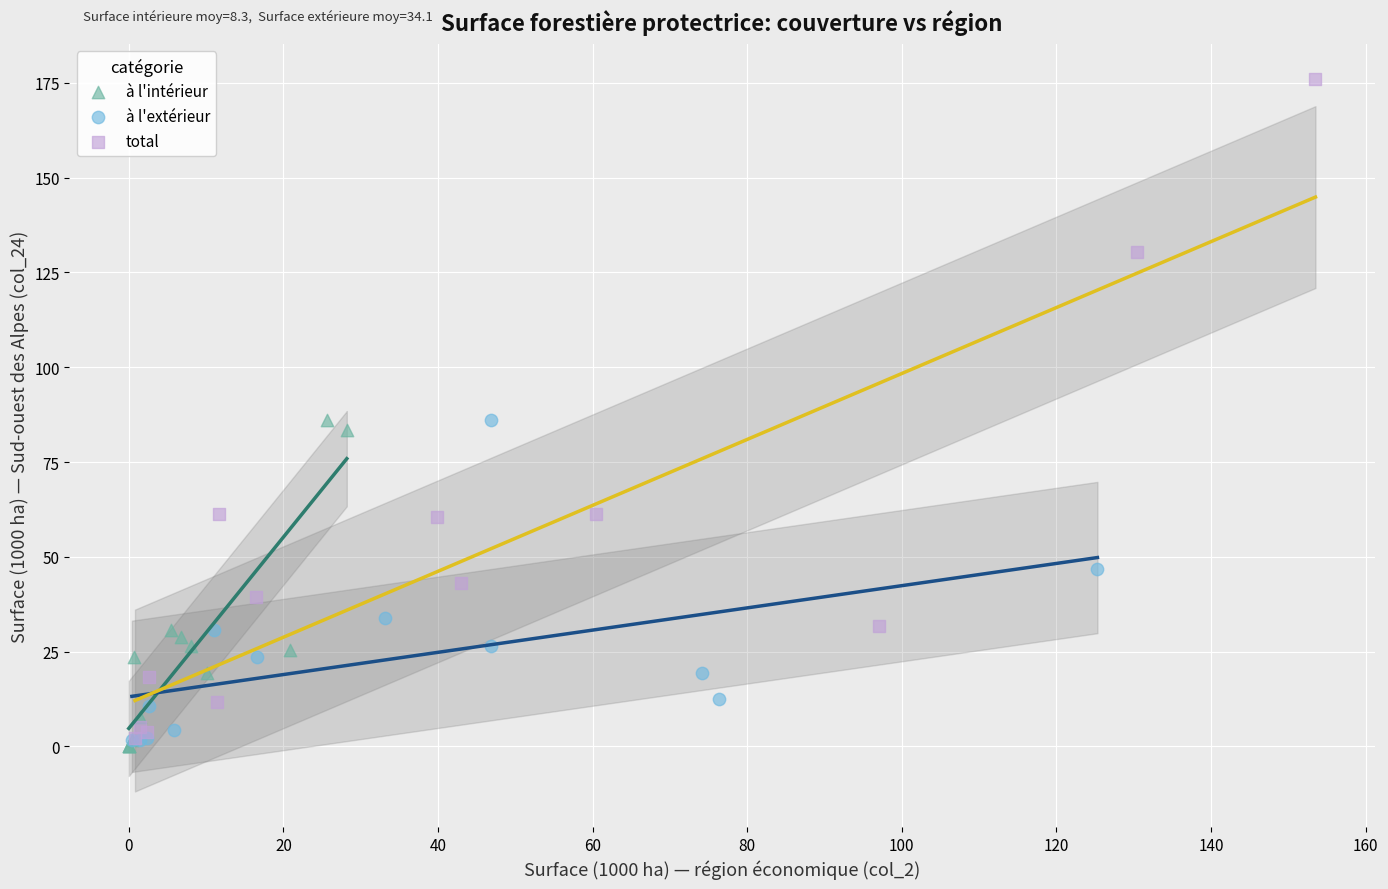

Which series has the widest spread of Y values?

total